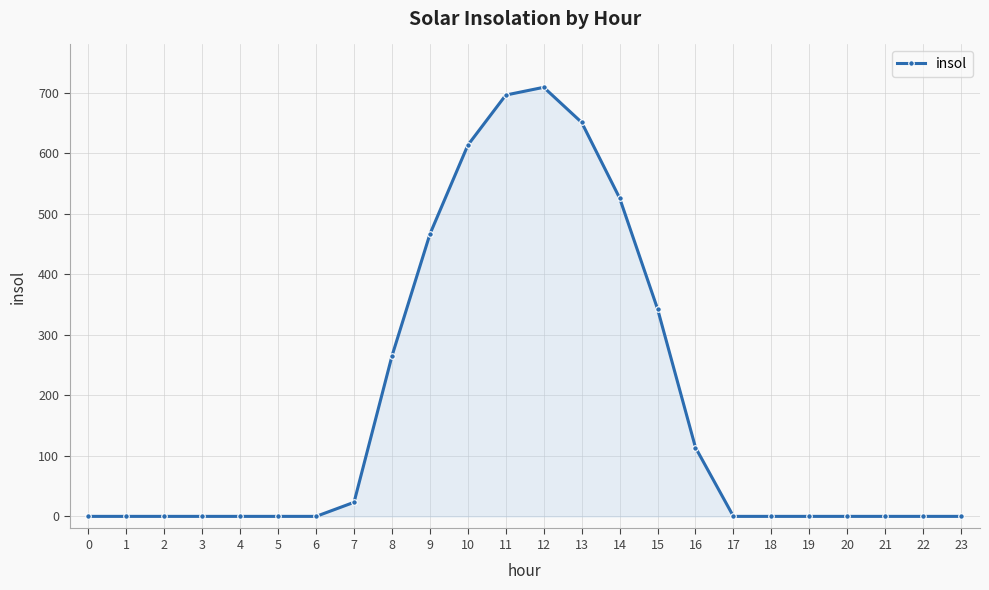

True or false: the data has more than 0 interior local peaks.

True